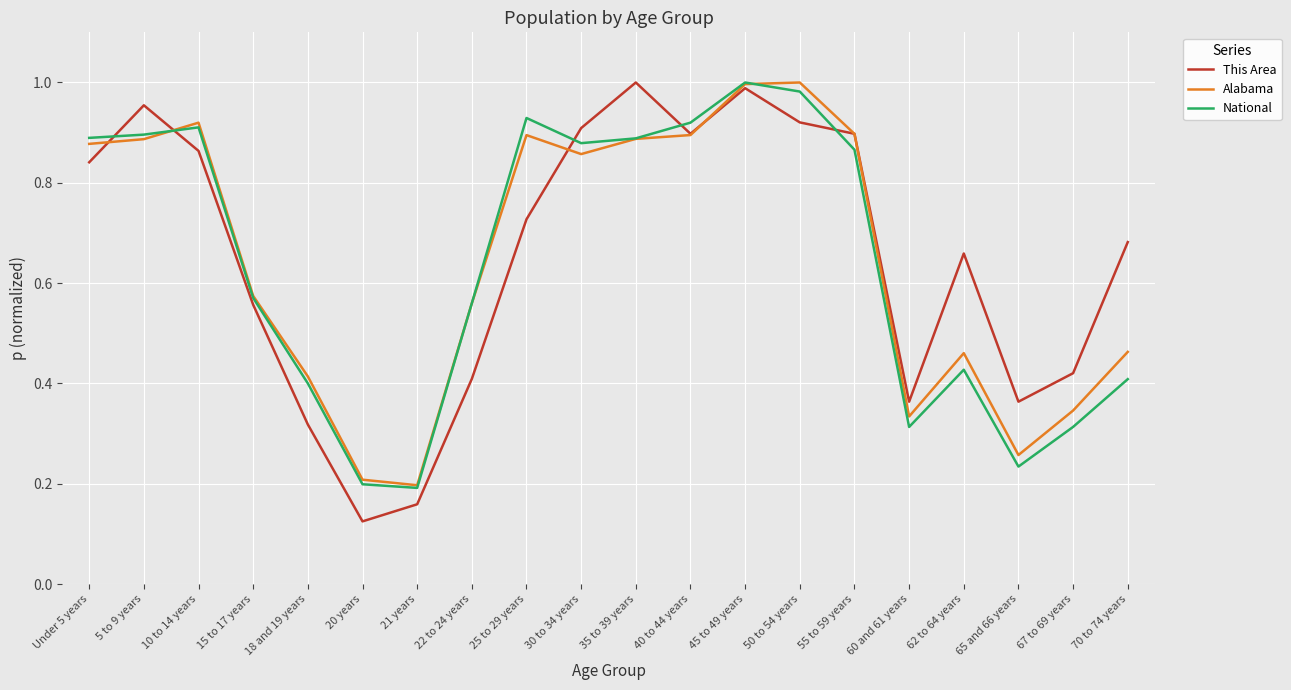

Where is the first local maximum for National?

10 to 14 years